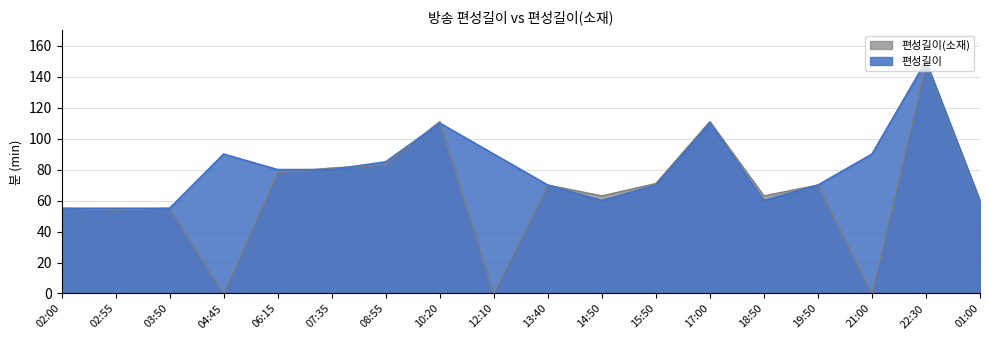

Which series has the largest range (max minus min)?

편성길이(소재)